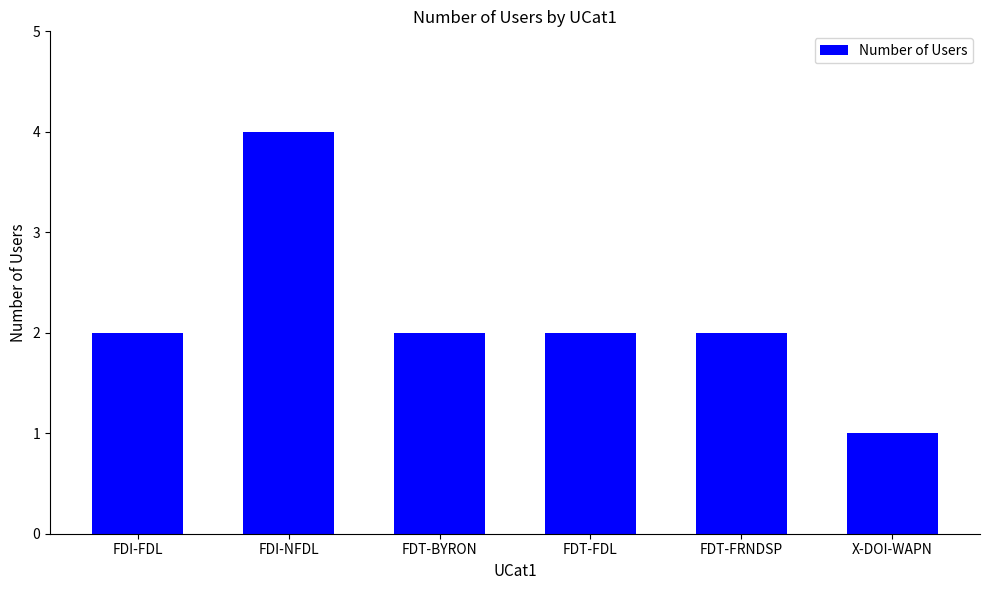

True or false: the data shows 5 at FDI-NFDL.

False